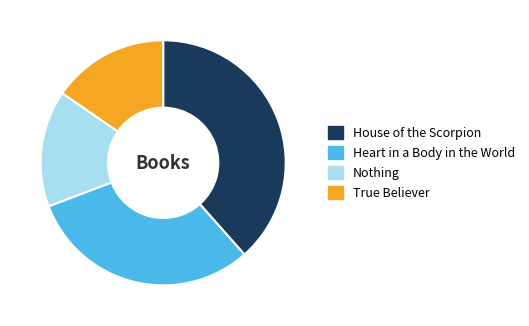

Between Heart in a Body in the World and True Believer, which is larger?

Heart in a Body in the World